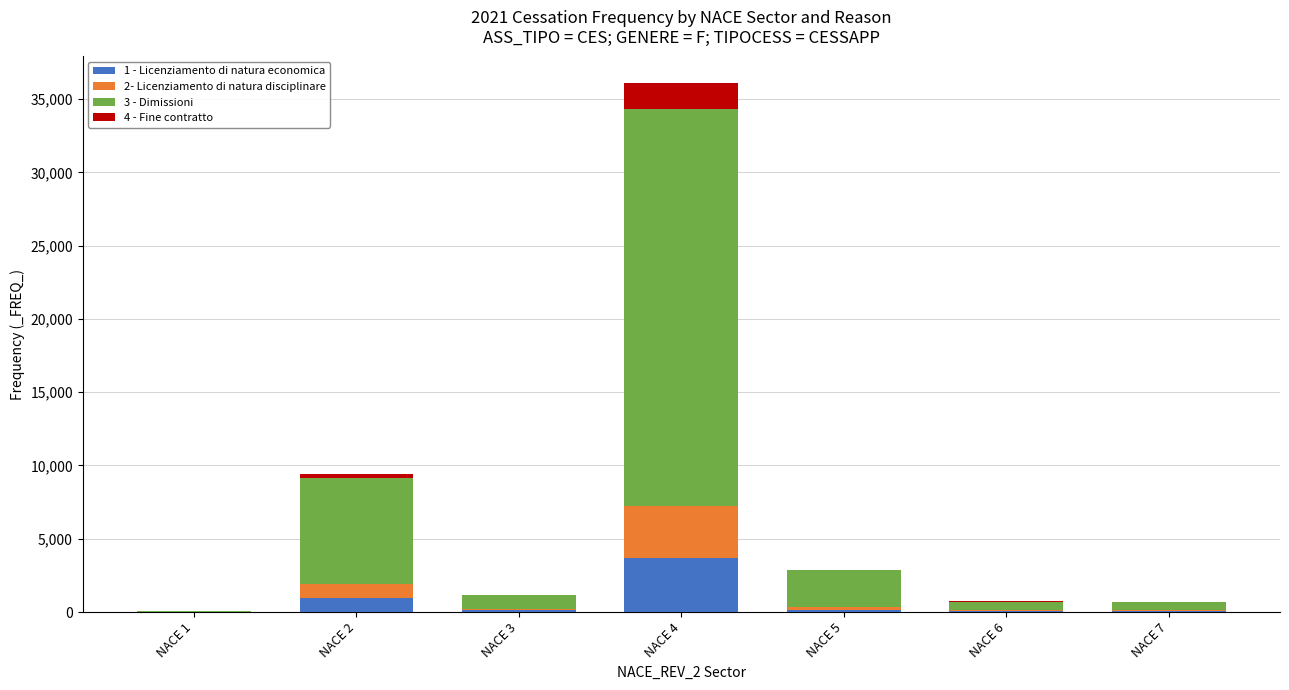

At which category is the sum across all series the highest?

NACE 4